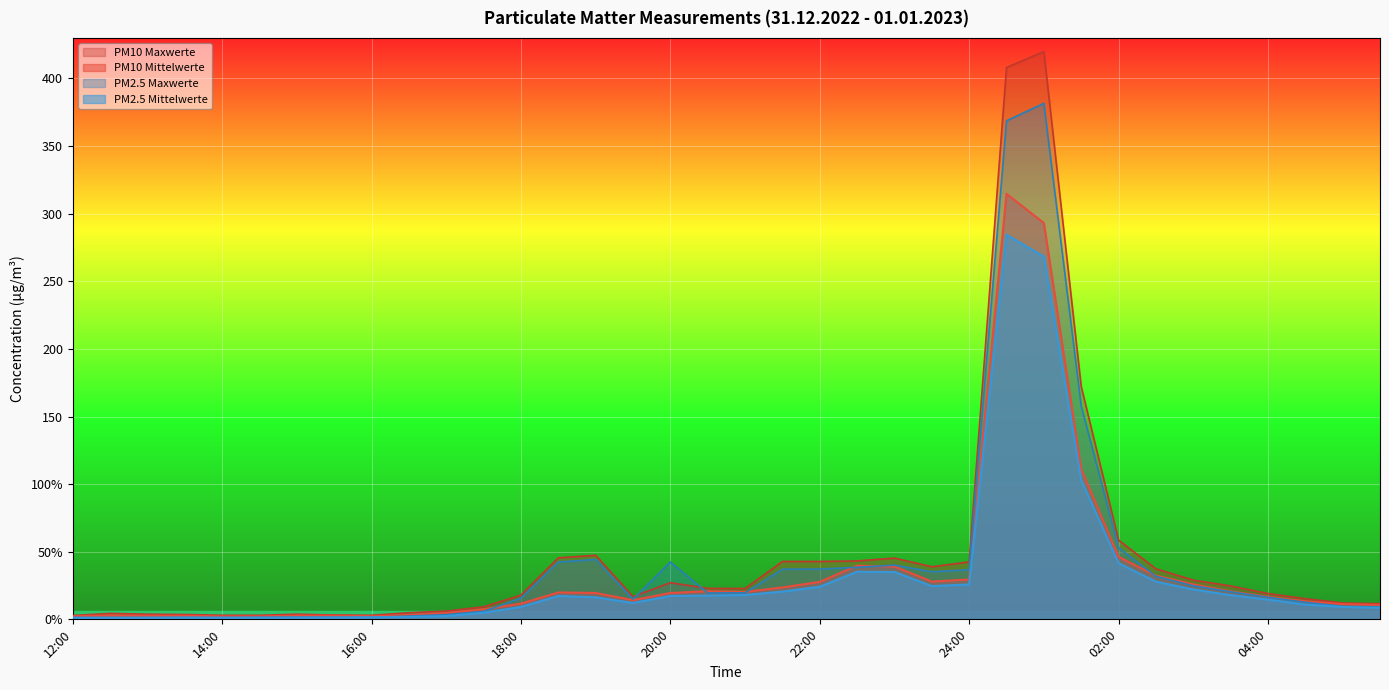

True or false: PM10 Maxwerte has a value of 47.4 at 19:00.

True